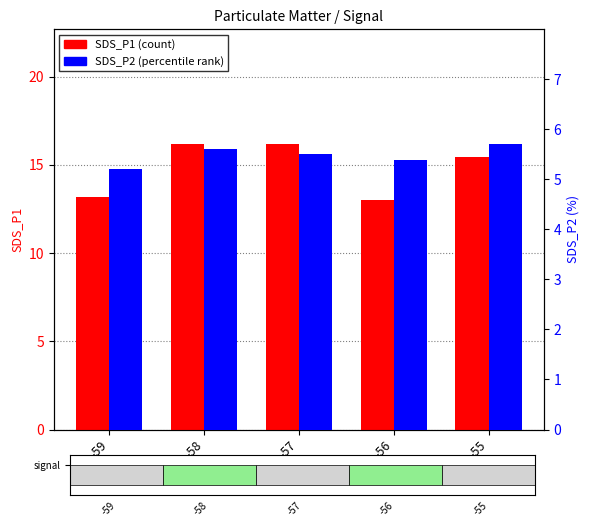

List the series in order of their overall mean, lowest first.

SDS_P2, SDS_P1